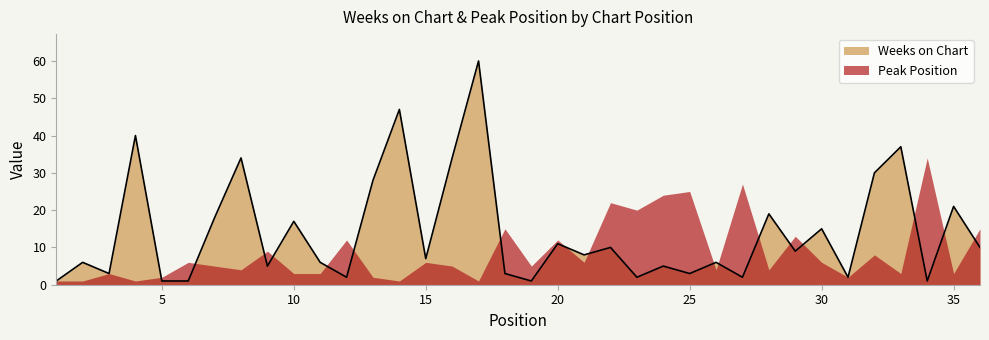

List the labels in order of value, largest first.

17, 14, 4, 33, 8, 16, 32, 13, 35, 28, 7, 10, 30, 20, 22, 36, 29, 21, 15, 2, 11, 26, 9, 24, 3, 18, 25, 12, 23, 27, 31, 1, 5, 6, 19, 34